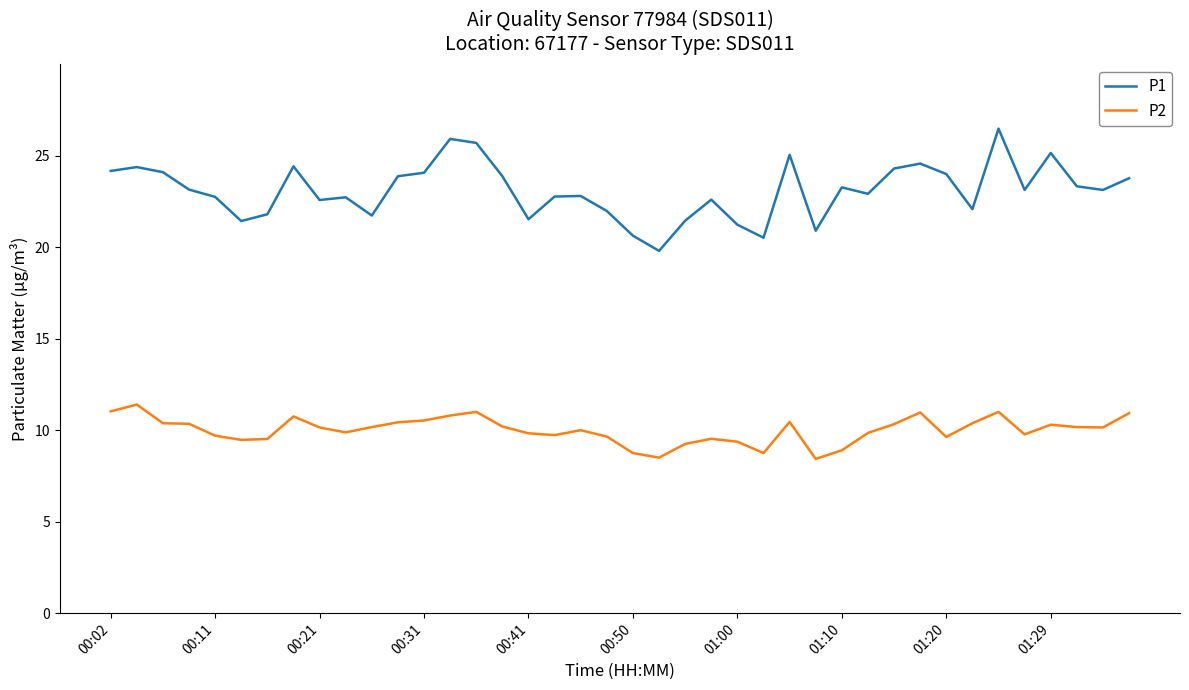

True or false: P2 and P1 intersect in this chart.

False